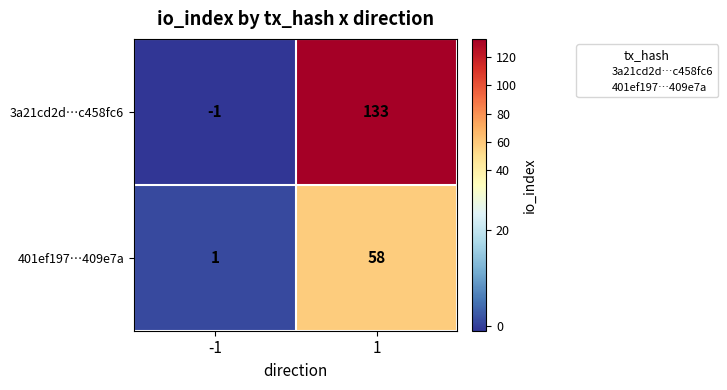

Rank the series at 1 from lowest to highest value.

401ef197…409e7a, 3a21cd2d…c458fc6